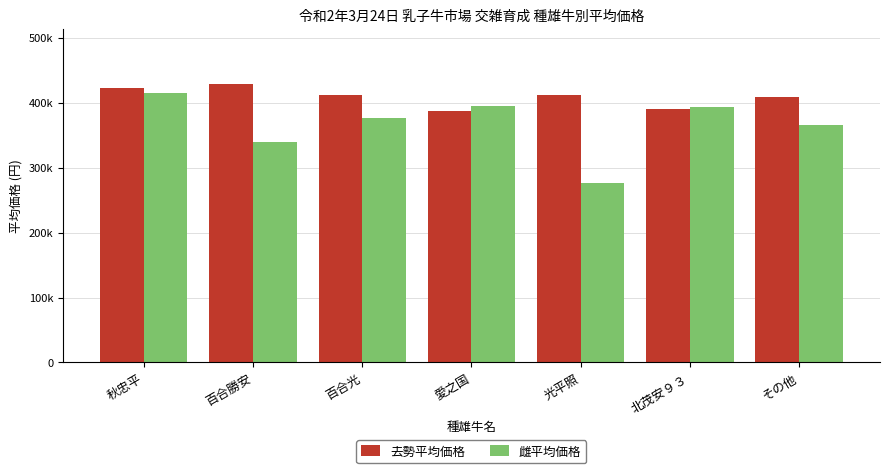

At which label is 雌平均価格 closest to 345338?

百合勝安